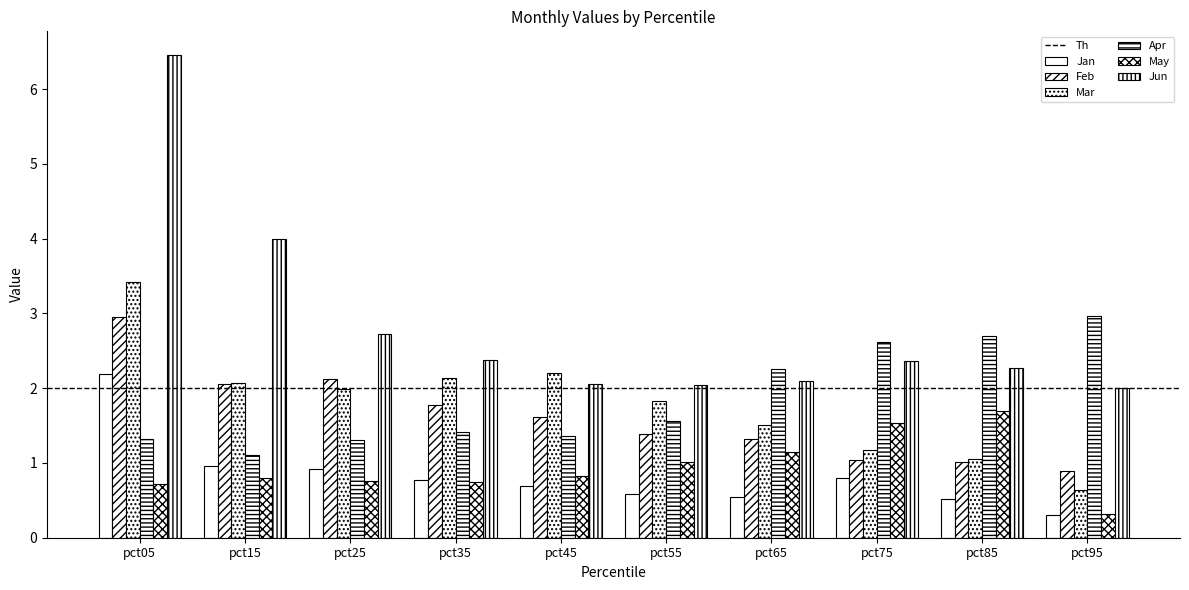

How many categories are shown in the chart?

10